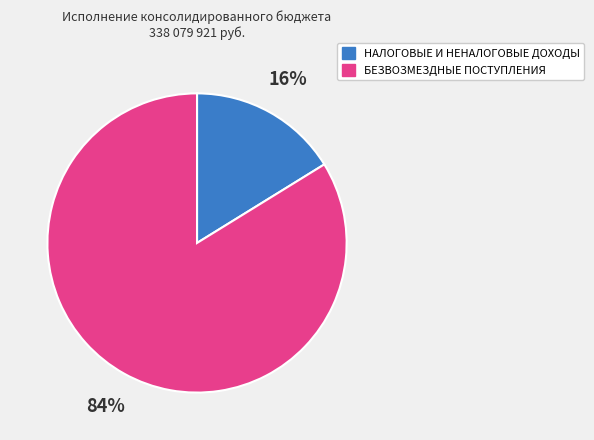

Which category has the biggest portion of the pie?

БЕЗВОЗМЕЗДНЫЕ ПОСТУПЛЕНИЯ